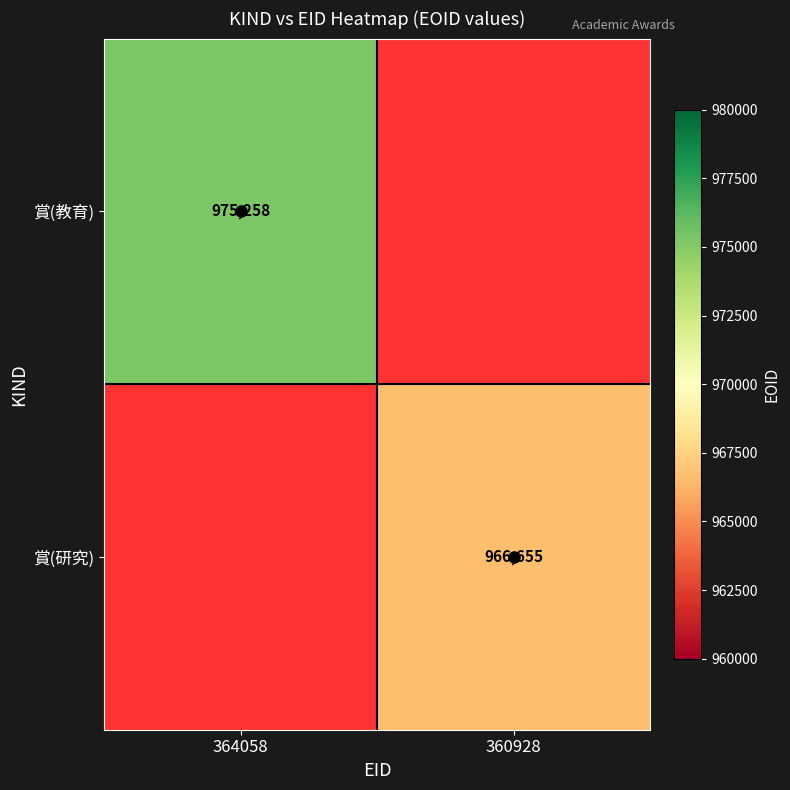

What is the minimum value shown in the chart?

966655.0